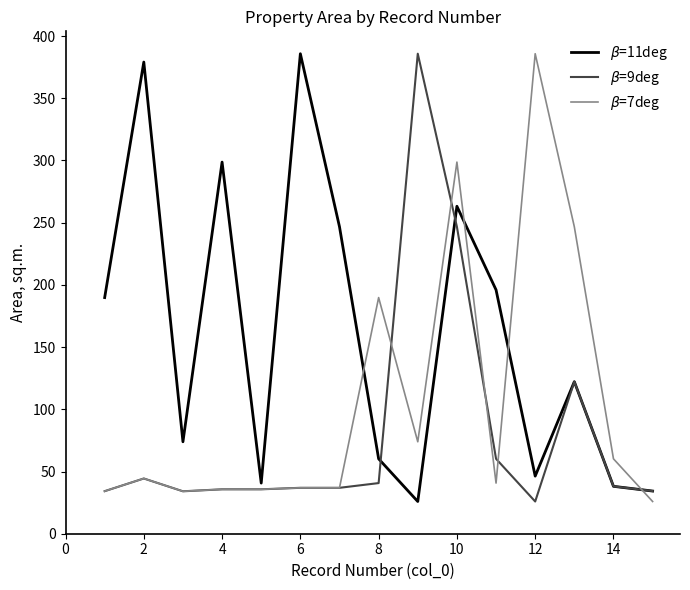

What is the greatest value displayed?

385.8